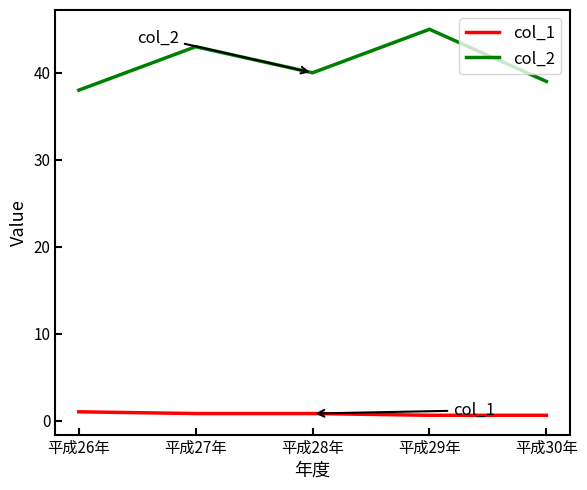

How many lines are shown in the chart?

2